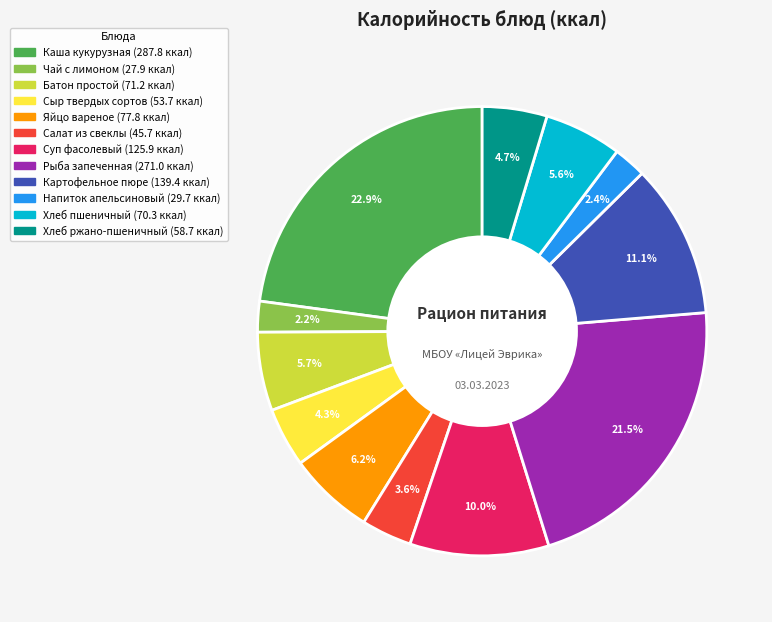

Which slice is the largest?

Каша кукурузная